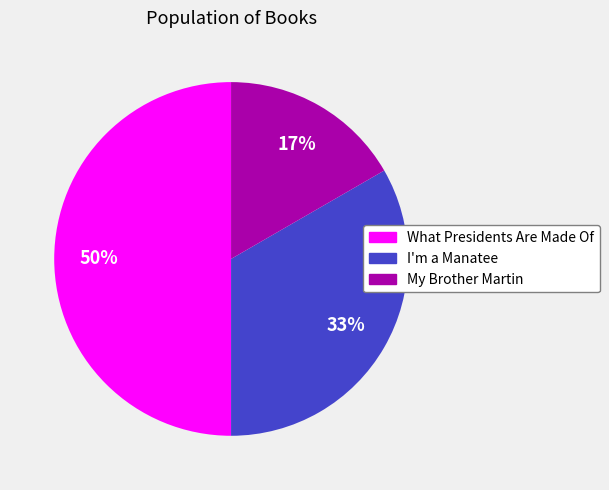

Is My Brother Martin the majority of the pie?

No